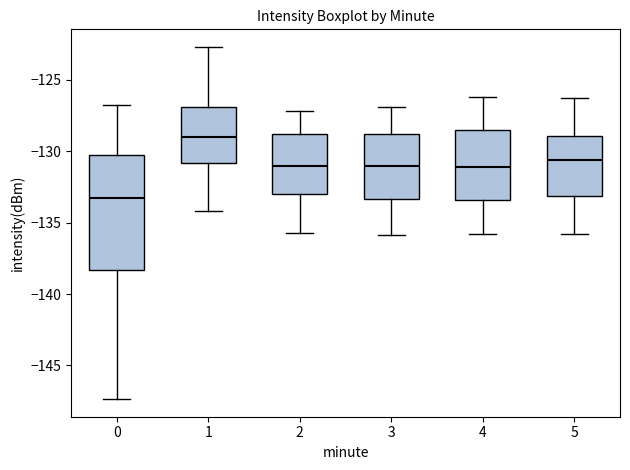

Which box is the tallest, from its lower edge to its upper edge?

0